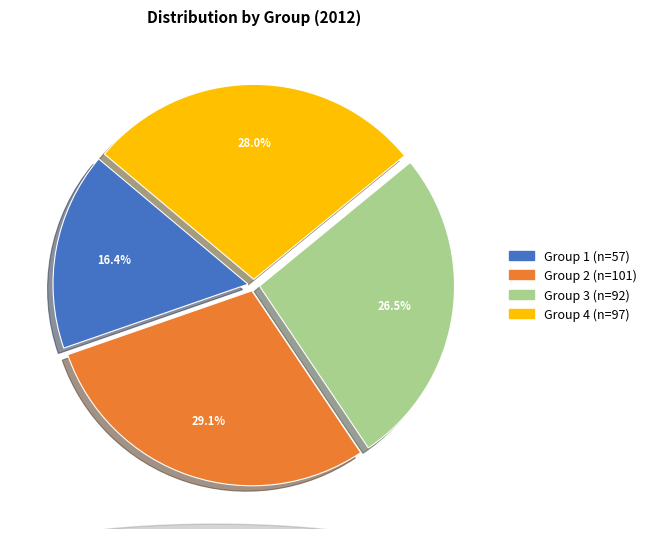

To the nearest percent, what is the combined percentage of Group 4 and Group 1?

44%